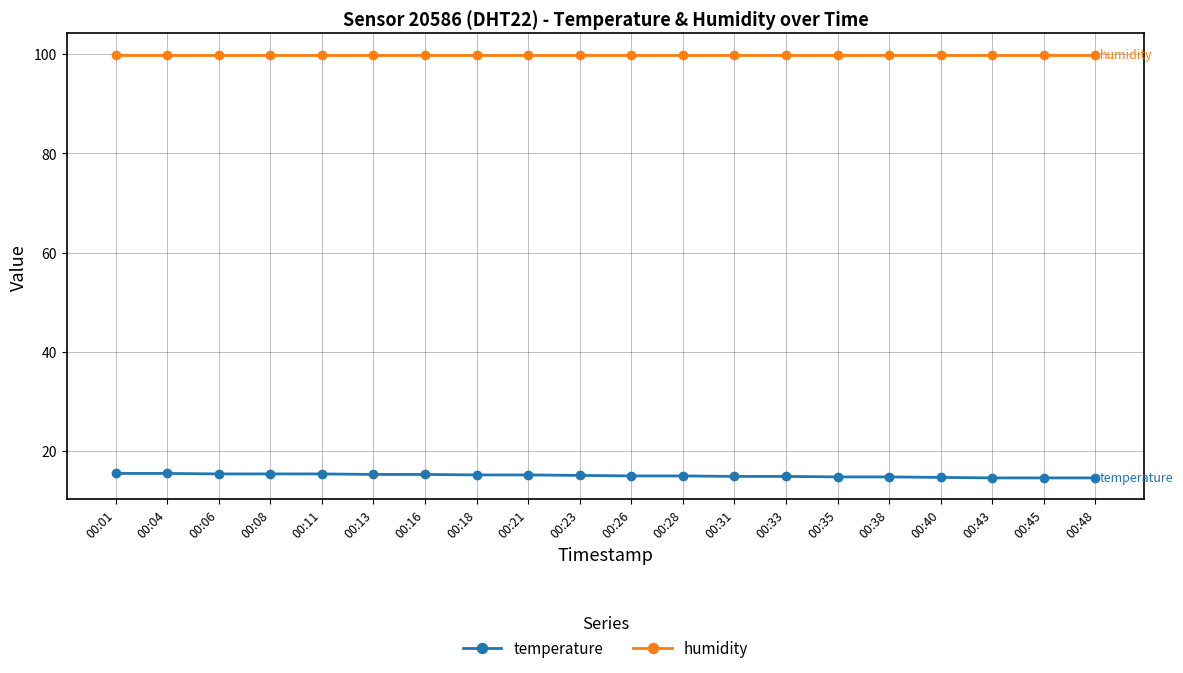

How many categories are shown in the chart?

20